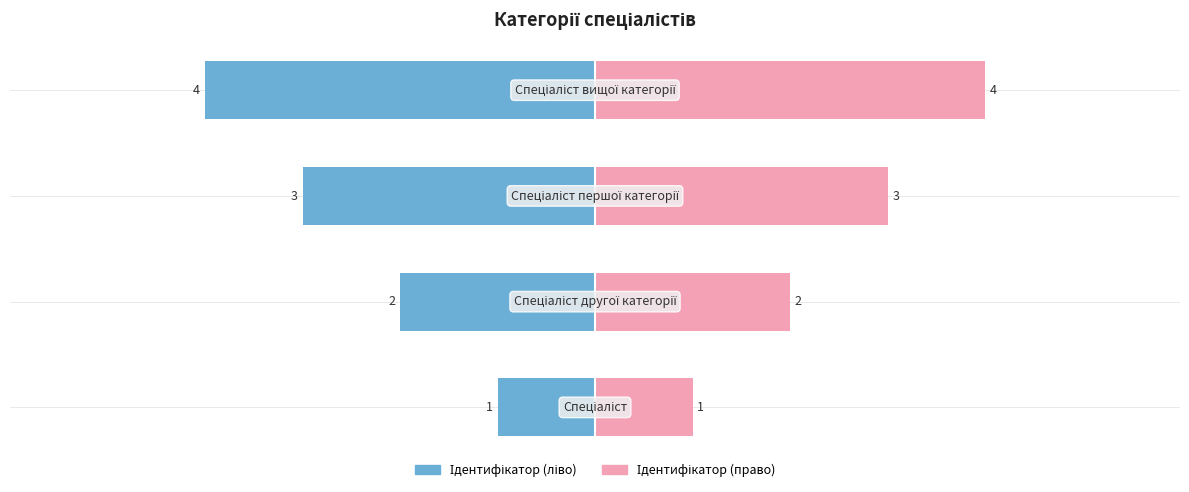

At how many categories does at least one series exceed -1?

4